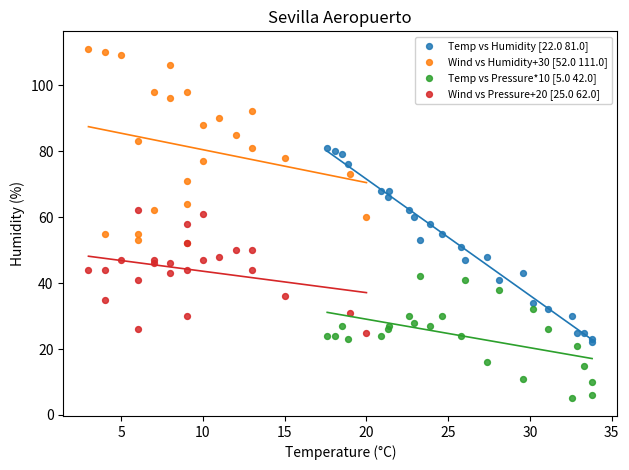

Which series reaches the maximum Y coordinate?

Wind vs Humidity+30 [52.0 111.0]